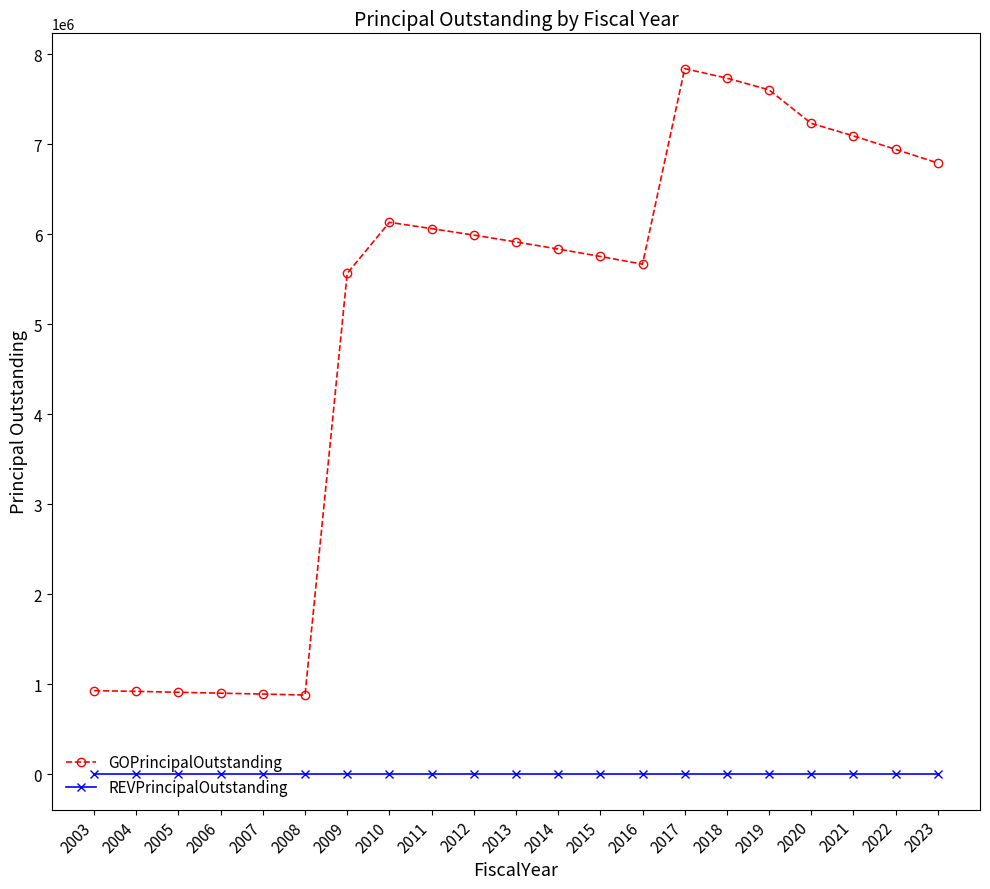

True or false: GOPrincipalOutstanding has more than 1 interior local peaks.

True